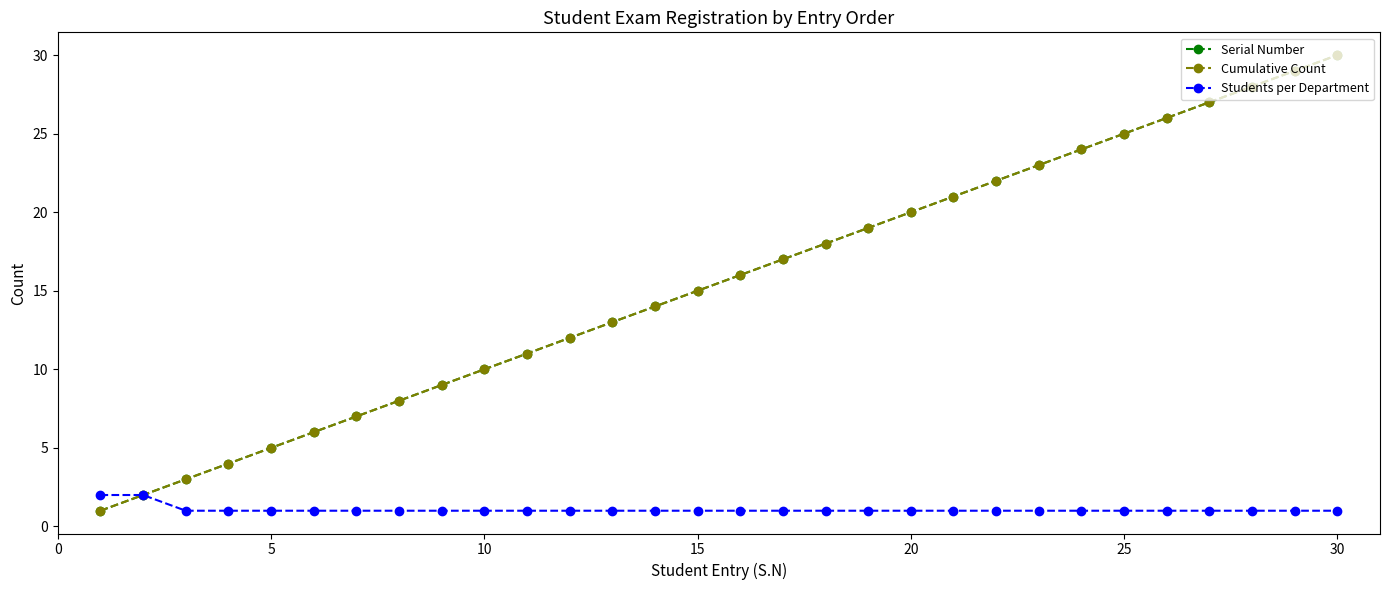

True or false: Students per Department and Serial Number cross at least once.

False